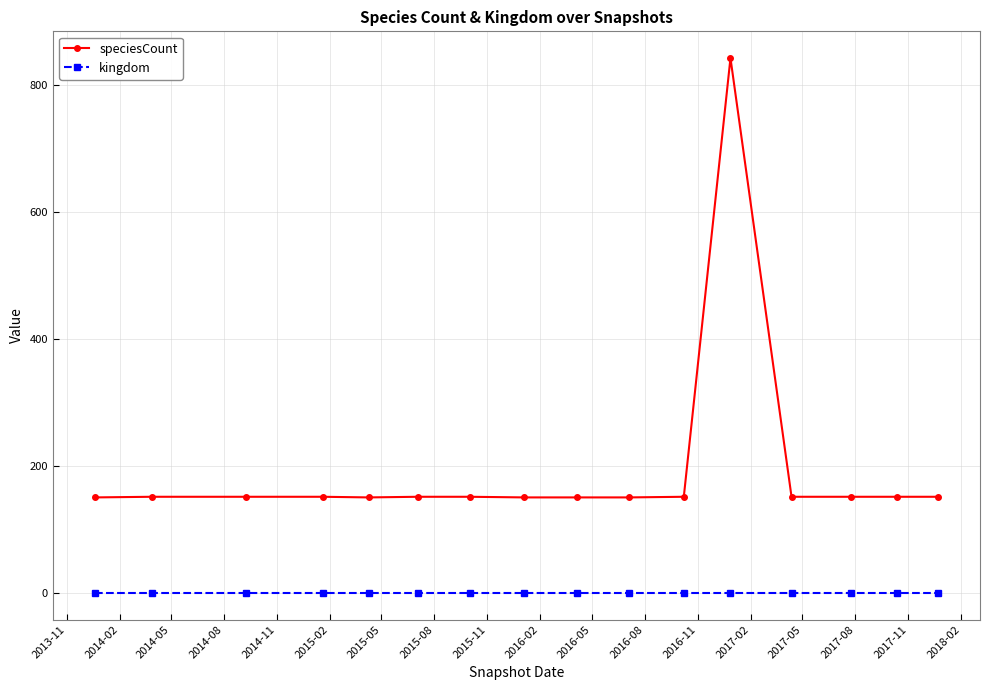

True or false: speciesCount and kingdom intersect in this chart.

False